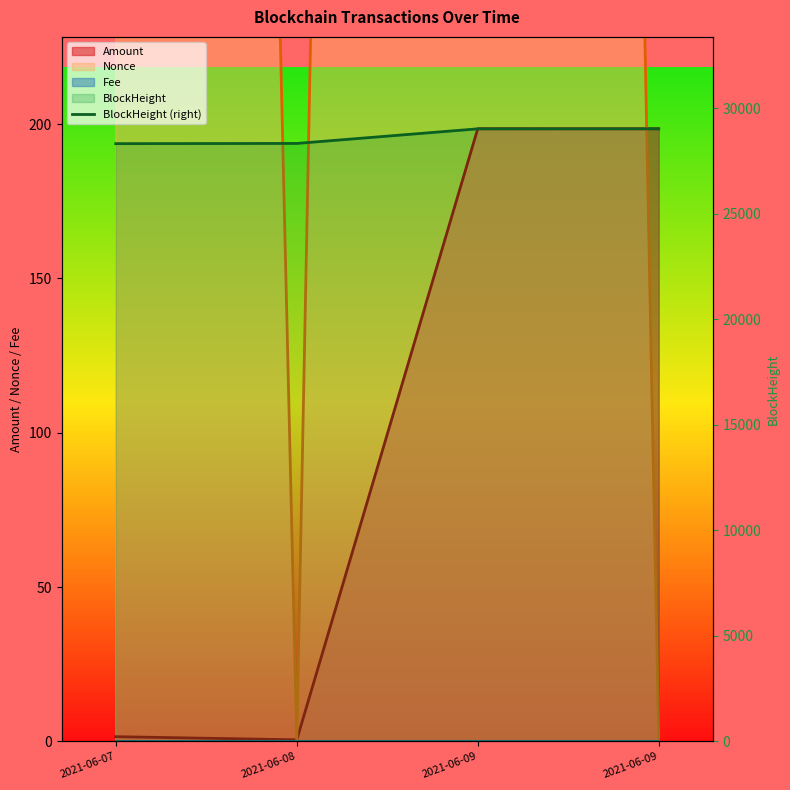

What is the change in value from 2021-06-08 to 2021-06-09?

+695